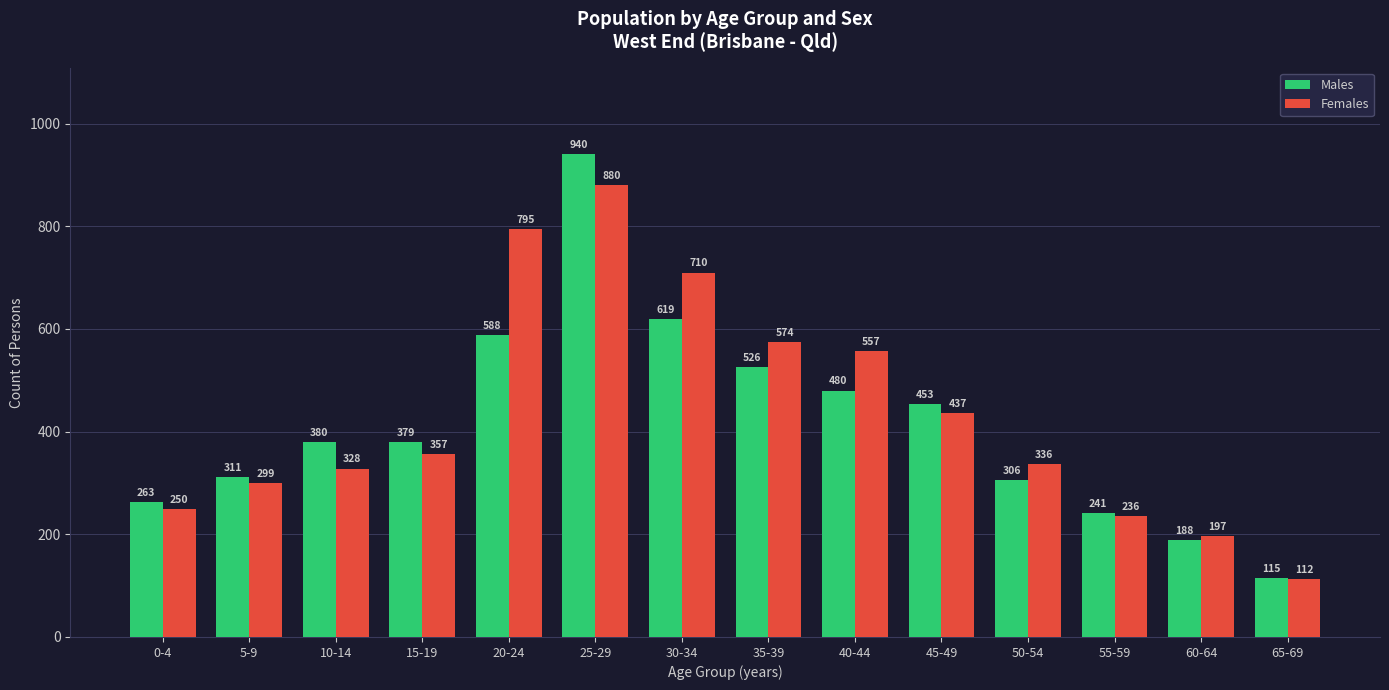

What is the sum of all Females values?

6068